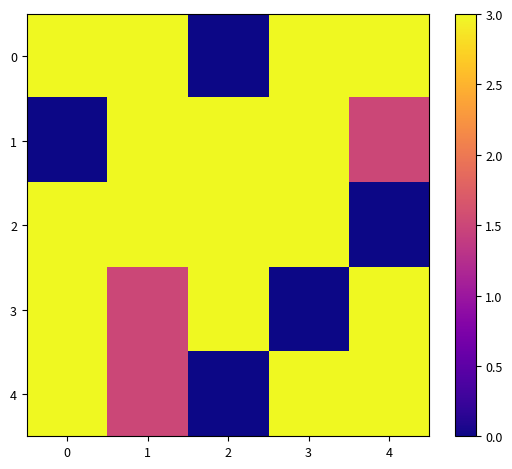

Between 3 and 1, which is larger?

3